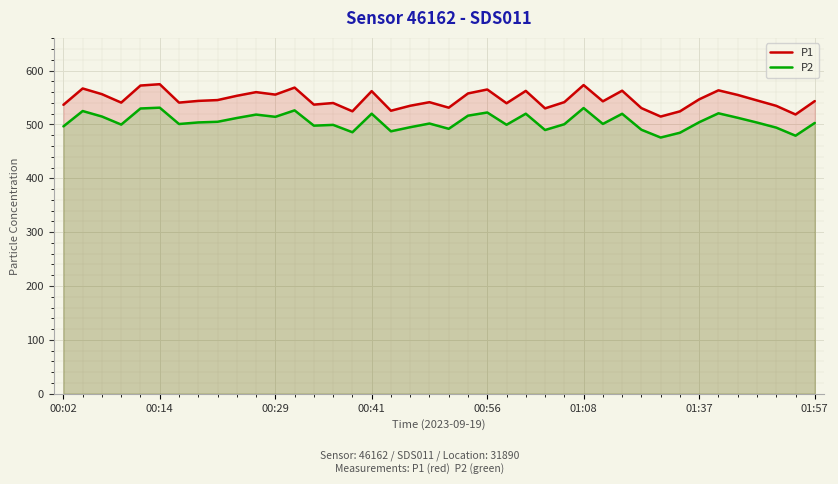

What is the minimum value shown in the chart?

475.8